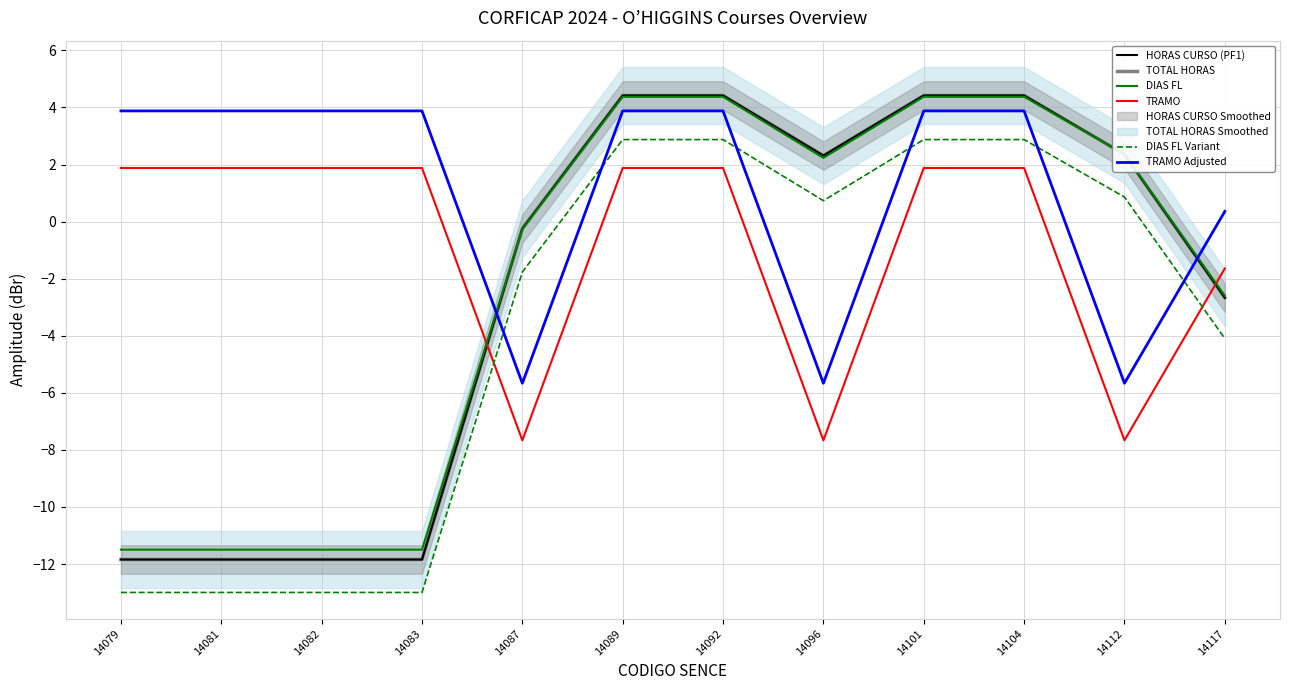

Read the TRAMO Adjusted value at 14104.

3.9